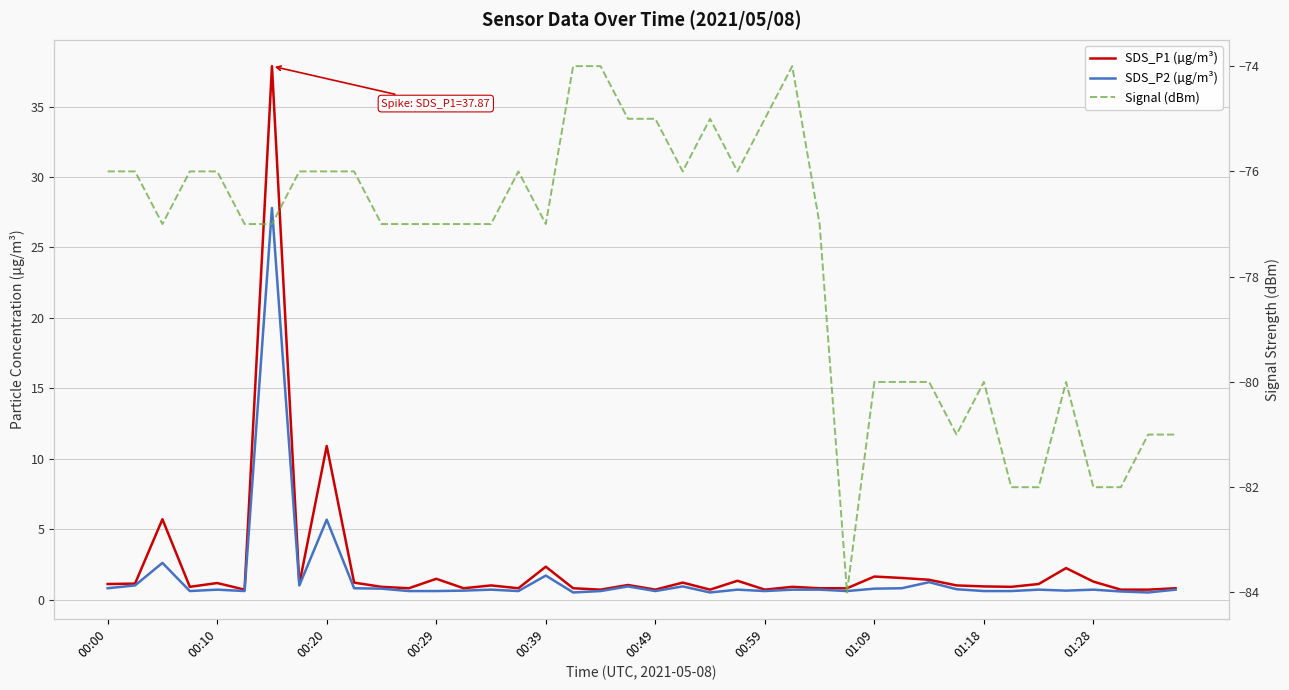

Count the number of data series in this chart.

3